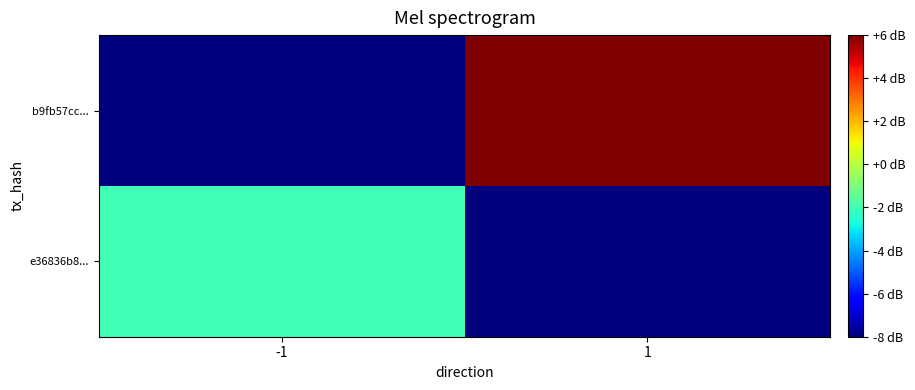

Which category has the highest value across all series?

1